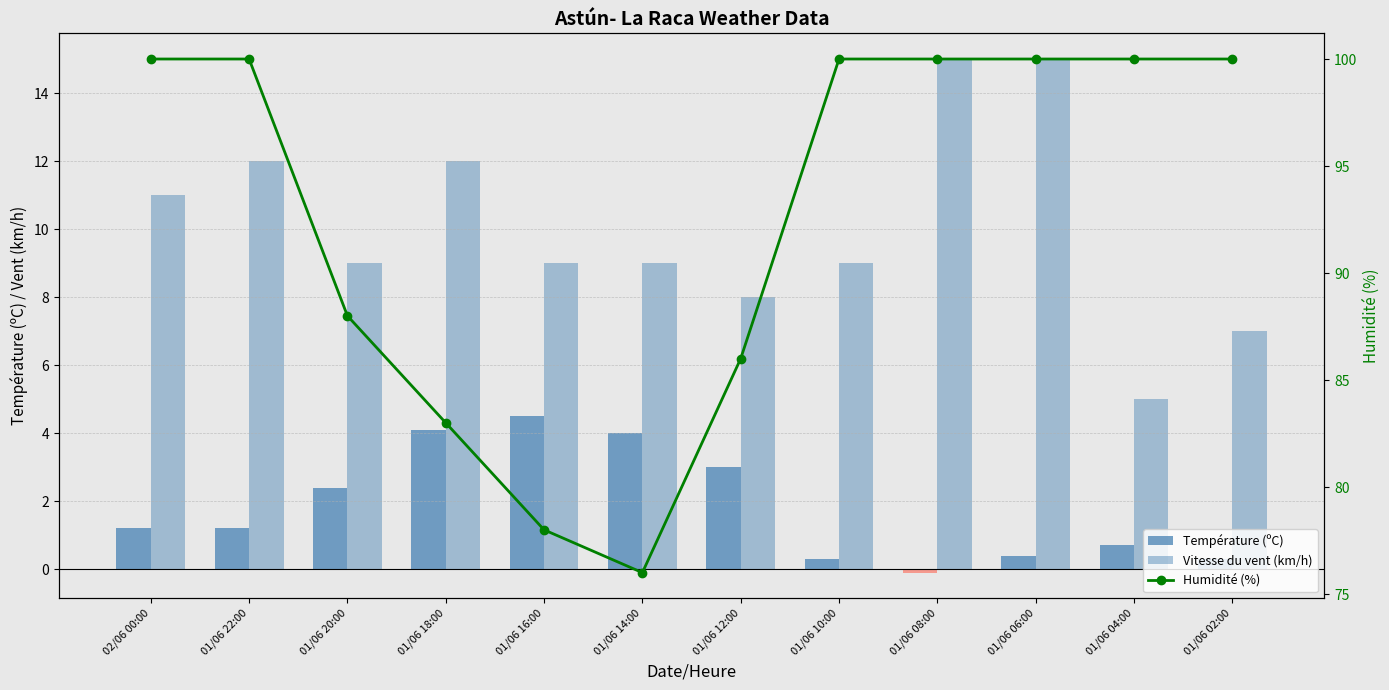

What is the sum of the Humidité (%) values at 01/06 20:00 and 01/06 08:00?

188.0